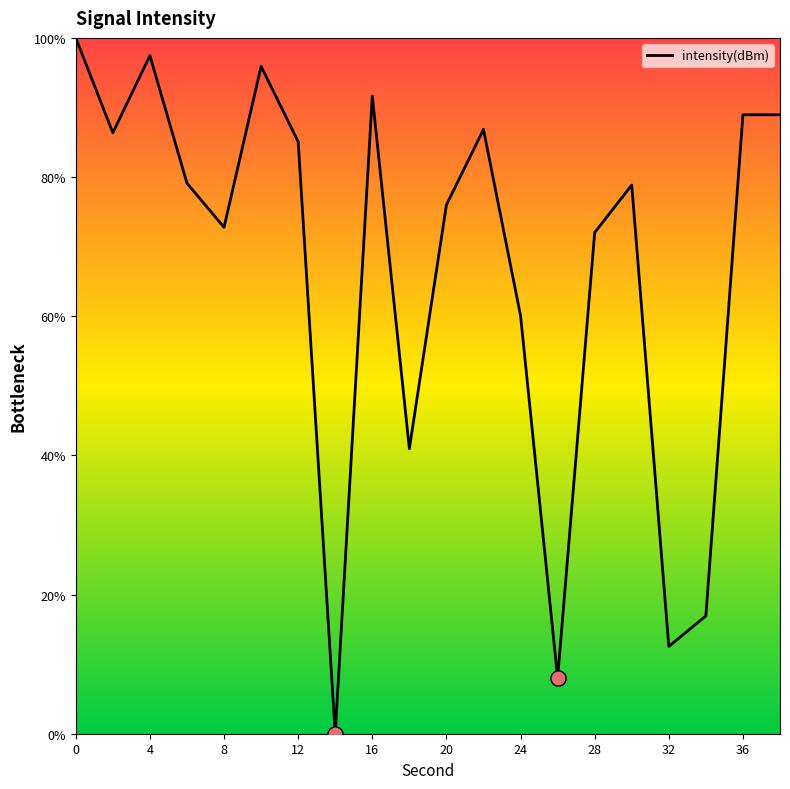

What is the difference between the maximum and minimum values?

100.0